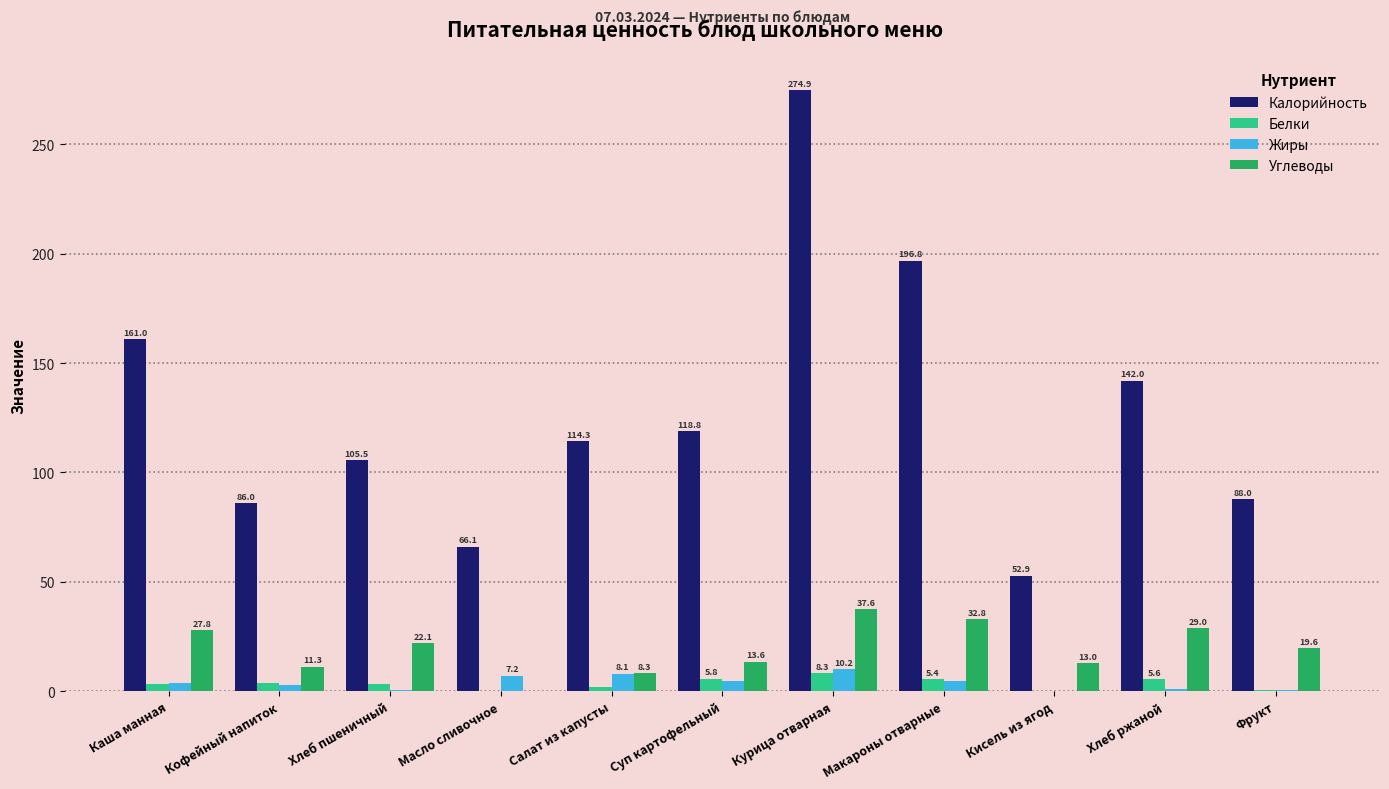

How many categories are shown in the chart?

11